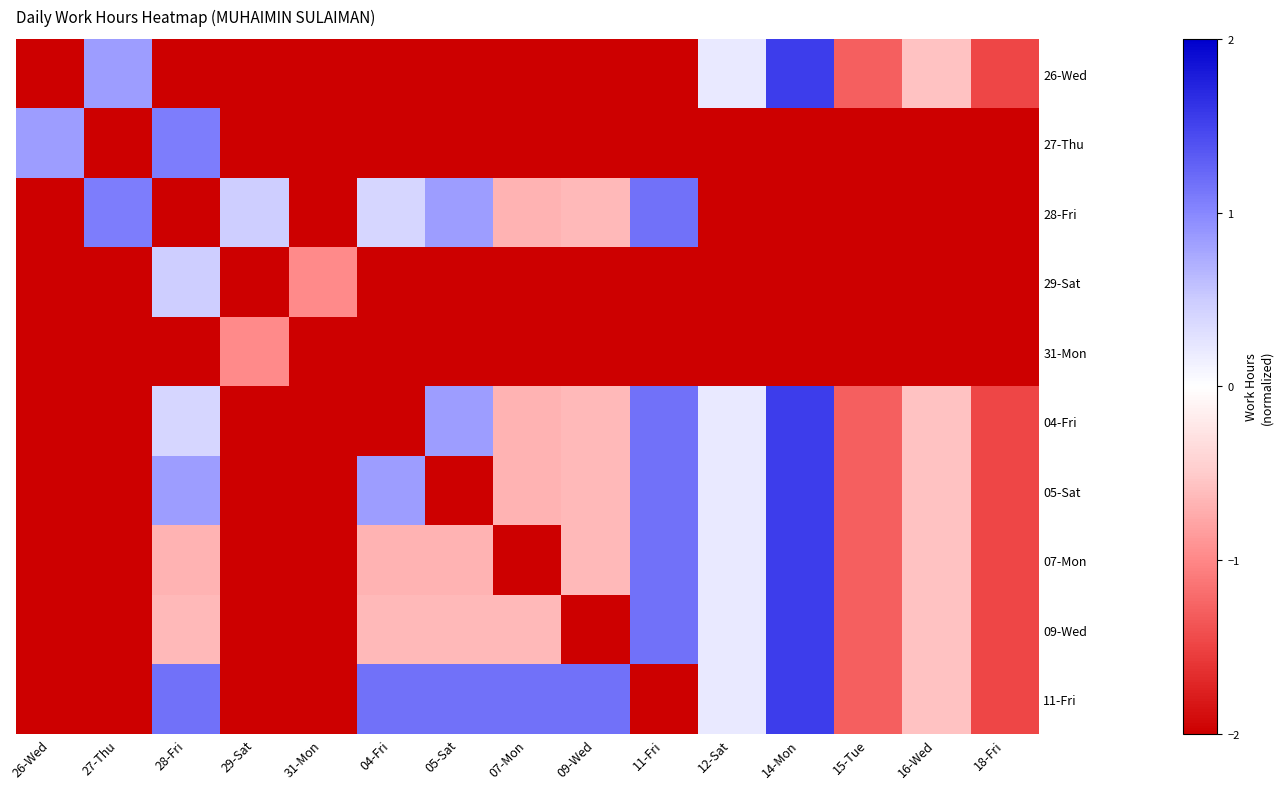

Reading right to left, transcribe all the data shown in this chart.

26-Wed: 18-Fri=-1.5	16-Wed=-0.6	15-Tue=-1.3	14-Mon=1.5	12-Sat=0.2	11-Fri=-2.0	09-Wed=-2.0	07-Mon=-2.0	05-Sat=-2.0	04-Fri=-2.0	31-Mon=-2.0	29-Sat=-2.0	28-Fri=-2.0	27-Thu=0.8	26-Wed=-2.0
27-Thu: 18-Fri=-2.0	16-Wed=-2.0	15-Tue=-2.0	14-Mon=-2.0	12-Sat=-2.0	11-Fri=-2.0	09-Wed=-2.0	07-Mon=-2.0	05-Sat=-2.0	04-Fri=-2.0	31-Mon=-2.0	29-Sat=-2.0	28-Fri=1.1	27-Thu=-2.0	26-Wed=0.8
28-Fri: 18-Fri=-2.0	16-Wed=-2.0	15-Tue=-2.0	14-Mon=-2.0	12-Sat=-2.0	11-Fri=1.2	09-Wed=-0.6	07-Mon=-0.7	05-Sat=0.8	04-Fri=0.4	31-Mon=-2.0	29-Sat=0.5	28-Fri=-2.0	27-Thu=1.1	26-Wed=-2.0
29-Sat: 18-Fri=-2.0	16-Wed=-2.0	15-Tue=-2.0	14-Mon=-2.0	12-Sat=-2.0	11-Fri=-2.0	09-Wed=-2.0	07-Mon=-2.0	05-Sat=-2.0	04-Fri=-2.0	31-Mon=-1.0	29-Sat=-2.0	28-Fri=0.5	27-Thu=-2.0	26-Wed=-2.0
31-Mon: 18-Fri=-2.0	16-Wed=-2.0	15-Tue=-2.0	14-Mon=-2.0	12-Sat=-2.0	11-Fri=-2.0	09-Wed=-2.0	07-Mon=-2.0	05-Sat=-2.0	04-Fri=-2.0	31-Mon=-2.0	29-Sat=-1.0	28-Fri=-2.0	27-Thu=-2.0	26-Wed=-2.0
04-Fri: 18-Fri=-1.5	16-Wed=-0.6	15-Tue=-1.3	14-Mon=1.5	12-Sat=0.2	11-Fri=1.2	09-Wed=-0.6	07-Mon=-0.7	05-Sat=0.8	04-Fri=-2.0	31-Mon=-2.0	29-Sat=-2.0	28-Fri=0.4	27-Thu=-2.0	26-Wed=-2.0
05-Sat: 18-Fri=-1.5	16-Wed=-0.6	15-Tue=-1.3	14-Mon=1.5	12-Sat=0.2	11-Fri=1.2	09-Wed=-0.6	07-Mon=-0.7	05-Sat=-2.0	04-Fri=0.8	31-Mon=-2.0	29-Sat=-2.0	28-Fri=0.8	27-Thu=-2.0	26-Wed=-2.0
07-Mon: 18-Fri=-1.5	16-Wed=-0.6	15-Tue=-1.3	14-Mon=1.5	12-Sat=0.2	11-Fri=1.2	09-Wed=-0.6	07-Mon=-2.0	05-Sat=-0.7	04-Fri=-0.7	31-Mon=-2.0	29-Sat=-2.0	28-Fri=-0.7	27-Thu=-2.0	26-Wed=-2.0
09-Wed: 18-Fri=-1.5	16-Wed=-0.6	15-Tue=-1.3	14-Mon=1.5	12-Sat=0.2	11-Fri=1.2	09-Wed=-2.0	07-Mon=-0.6	05-Sat=-0.6	04-Fri=-0.6	31-Mon=-2.0	29-Sat=-2.0	28-Fri=-0.6	27-Thu=-2.0	26-Wed=-2.0
11-Fri: 18-Fri=-1.5	16-Wed=-0.6	15-Tue=-1.3	14-Mon=1.5	12-Sat=0.2	11-Fri=-2.0	09-Wed=1.2	07-Mon=1.2	05-Sat=1.2	04-Fri=1.2	31-Mon=-2.0	29-Sat=-2.0	28-Fri=1.2	27-Thu=-2.0	26-Wed=-2.0